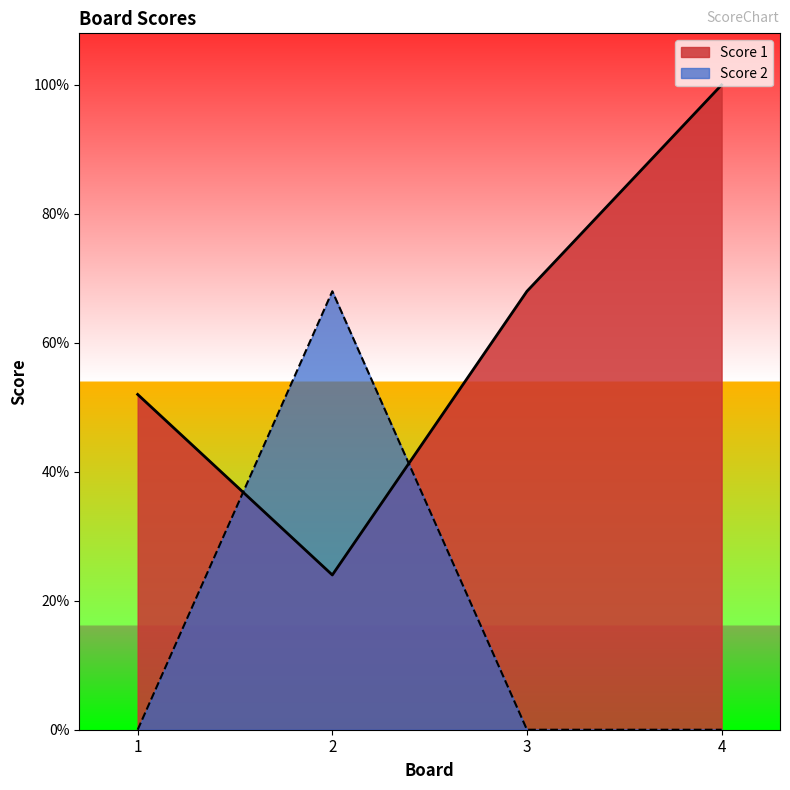

The Score 1 series shows 8 at 2. True or false?

False